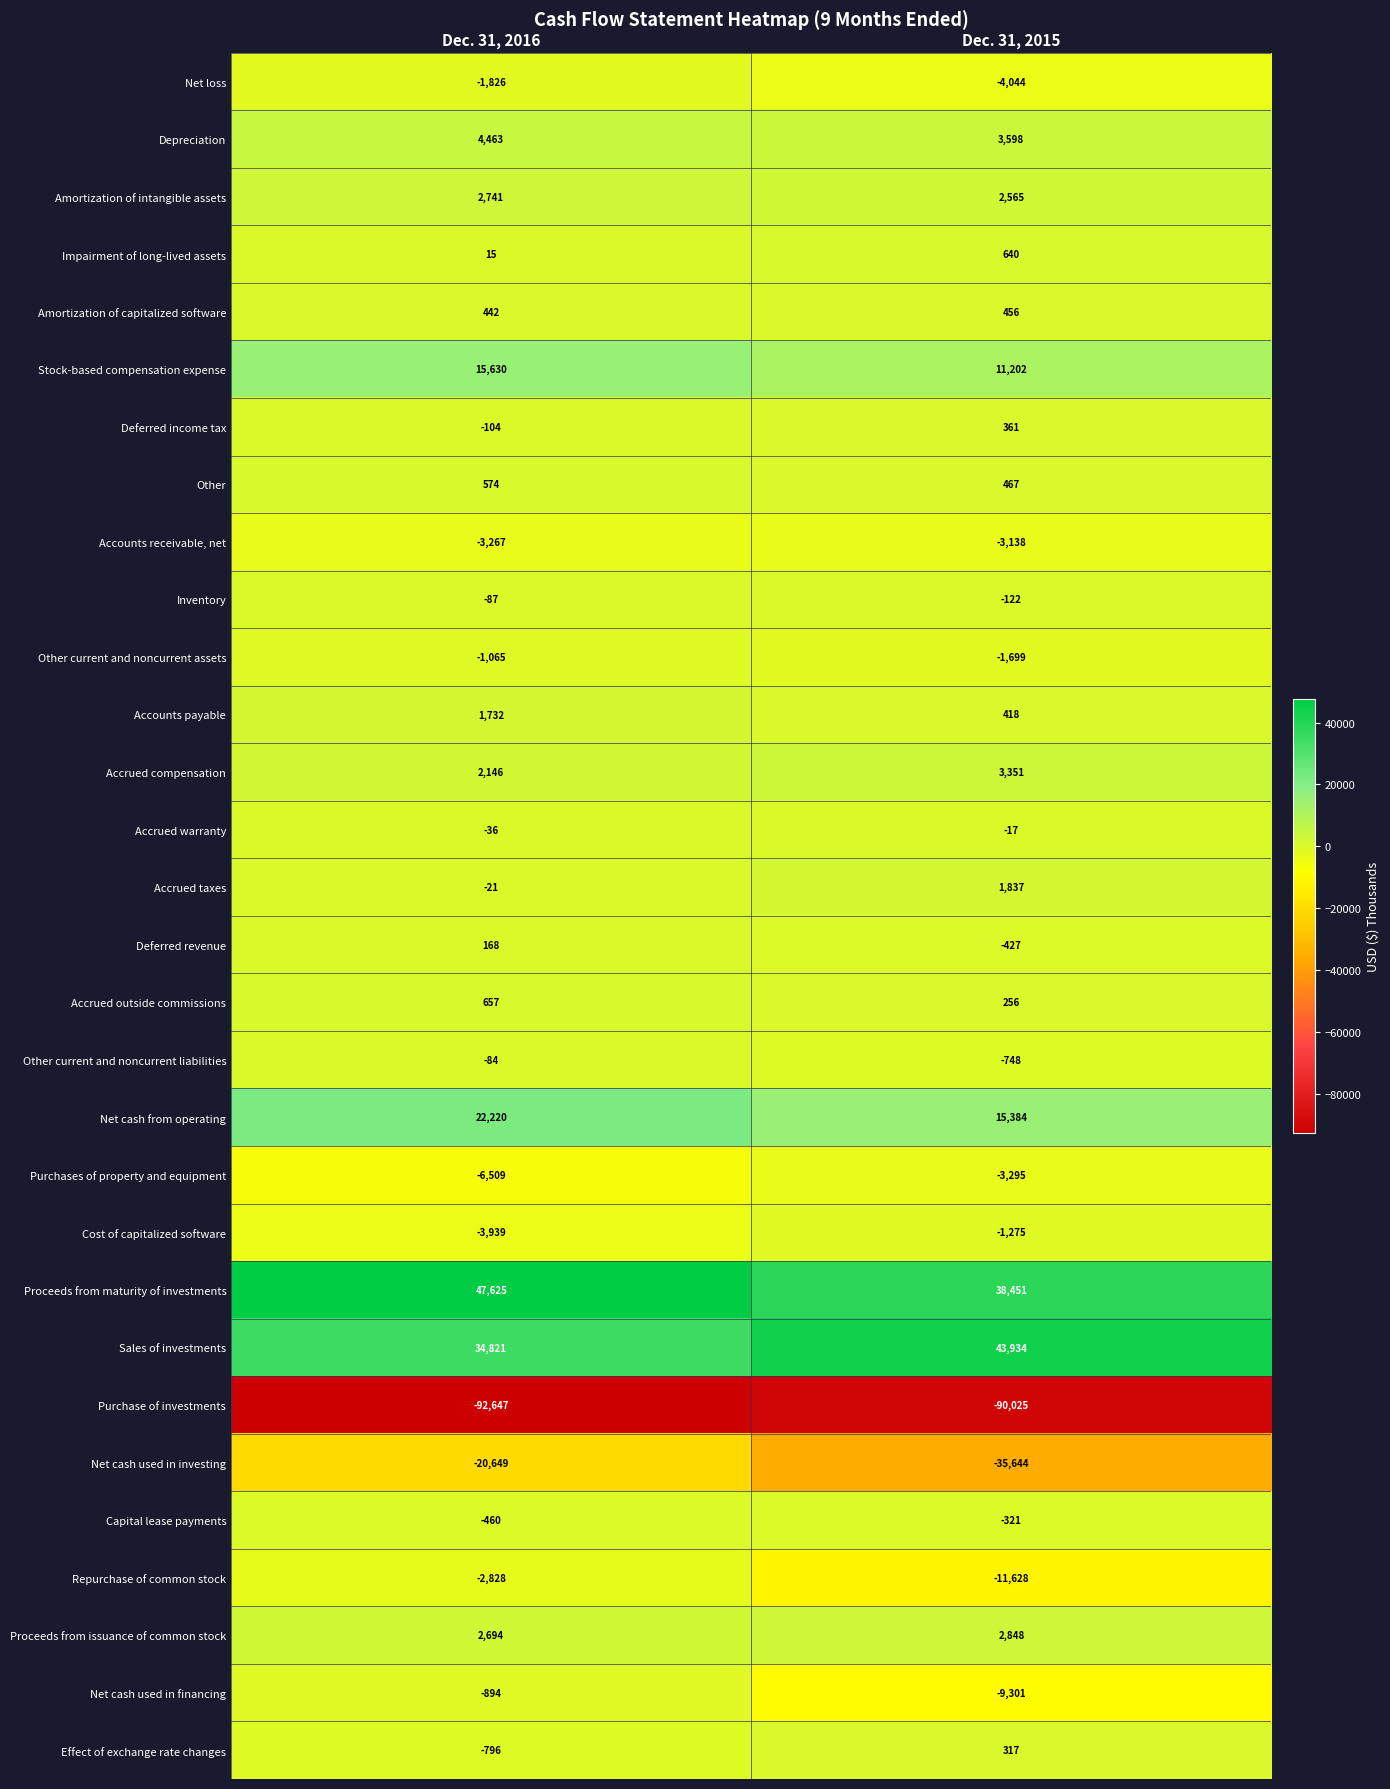

Rank the categories by Accounts receivable, net value from lowest to highest.

Dec. 31, 2016, Dec. 31, 2015